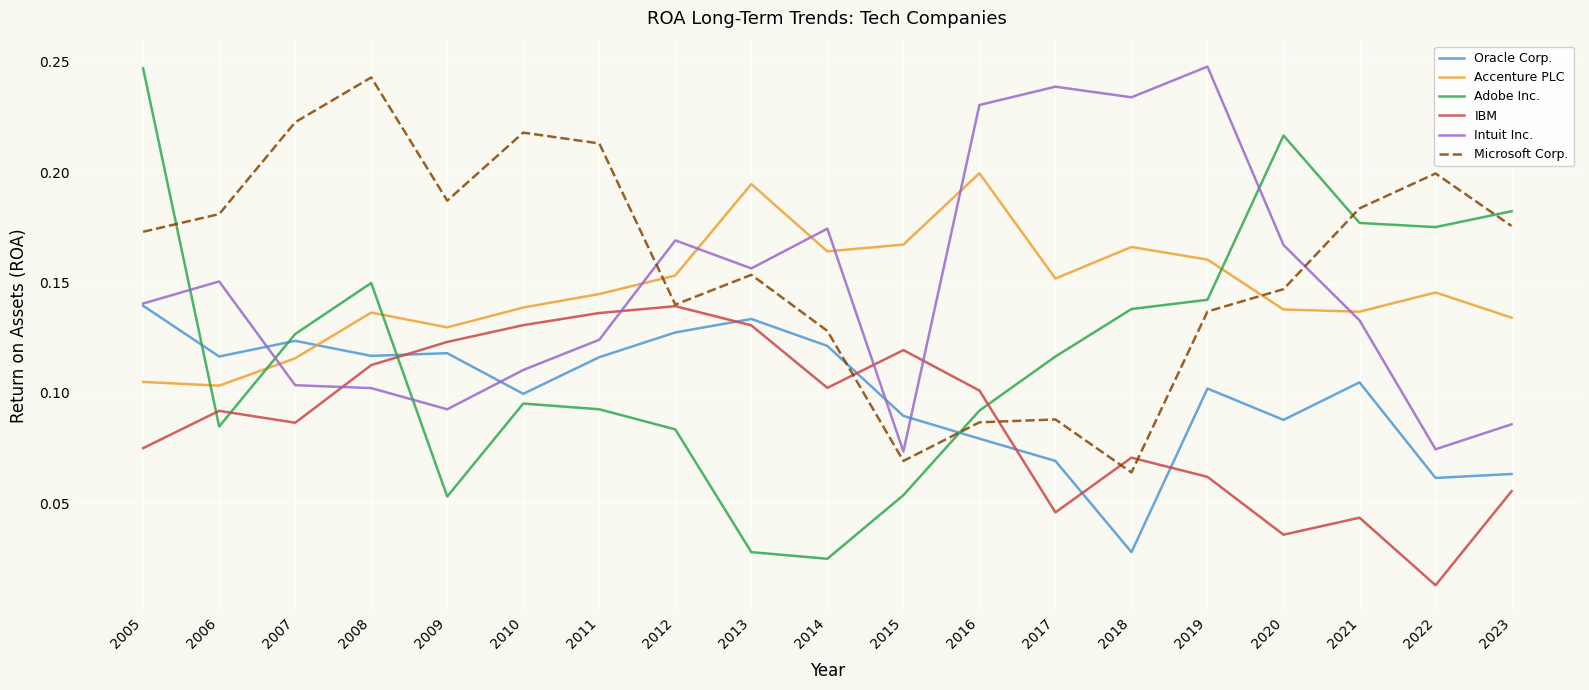

Which series ends up on top after the final intersection of Accenture PLC and Intuit Inc.?

Accenture PLC